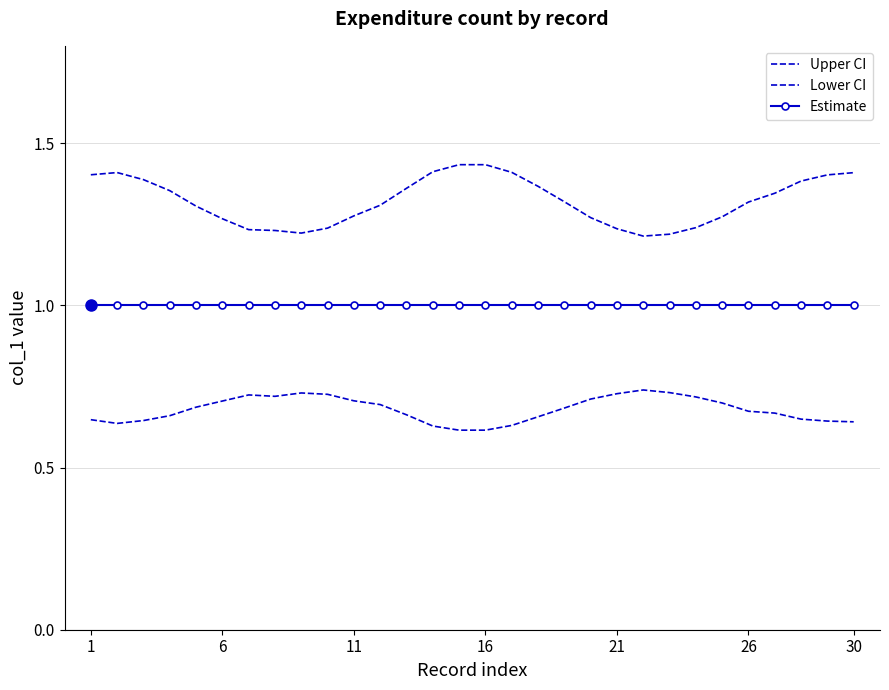

Reading right to left, what are all the values shown in this chart?

Upper CI: 1.4	1.4	1.4	1.3	1.3	1.3	1.2	1.2	1.2	1.2	1.3	1.3	1.4	1.4	1.4	1.4	1.4	1.4	1.3	1.3	1.2	1.2	1.2	1.2	1.3	1.3	1.4	1.4	1.4	1.4
Lower CI: 0.6	0.6	0.6	0.7	0.7	0.7	0.7	0.7	0.7	0.7	0.7	0.7	0.7	0.6	0.6	0.6	0.6	0.7	0.7	0.7	0.7	0.7	0.7	0.7	0.7	0.7	0.7	0.6	0.6	0.6
Estimate: 1.0	1.0	1.0	1.0	1.0	1.0	1.0	1.0	1.0	1.0	1.0	1.0	1.0	1.0	1.0	1.0	1.0	1.0	1.0	1.0	1.0	1.0	1.0	1.0	1.0	1.0	1.0	1.0	1.0	1.0